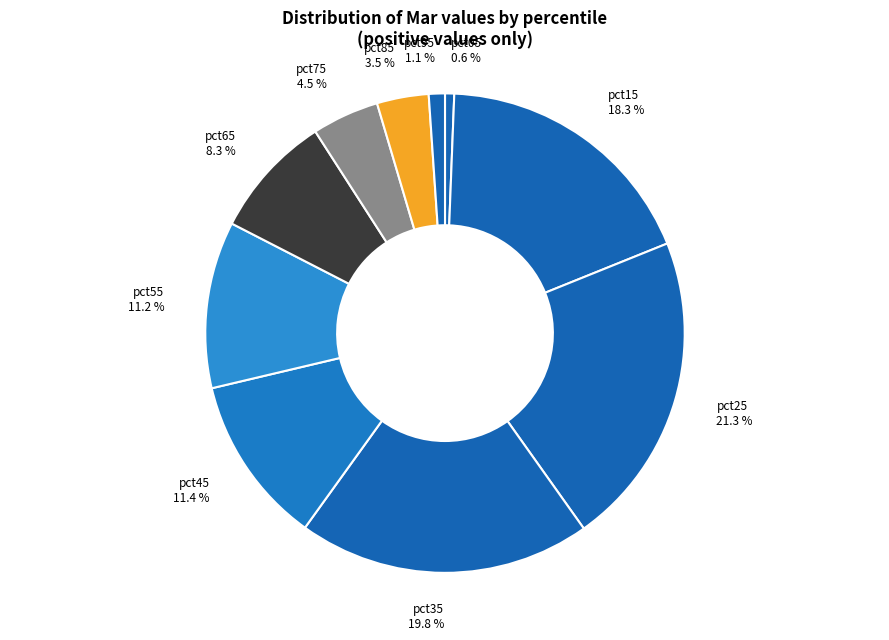

How many segments does this pie chart have?

10